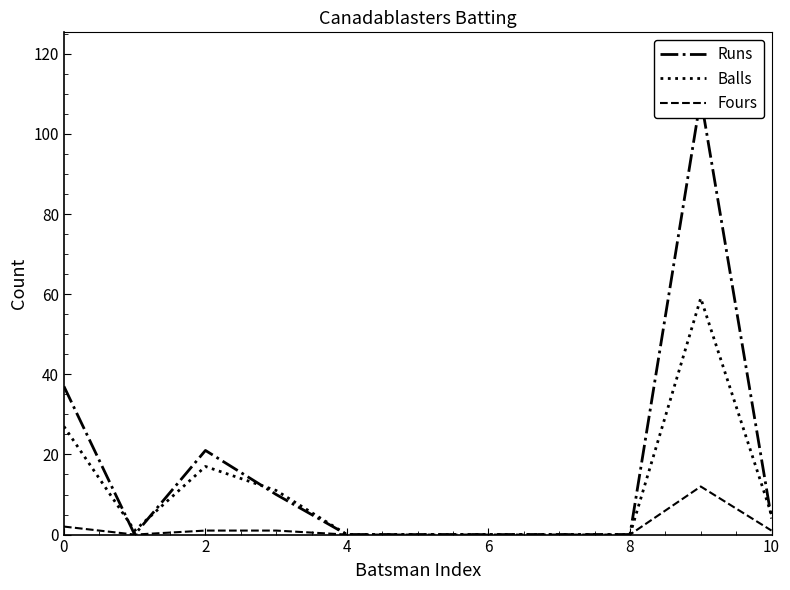

List the series in order of their overall mean, highest first.

Runs, Balls, Fours